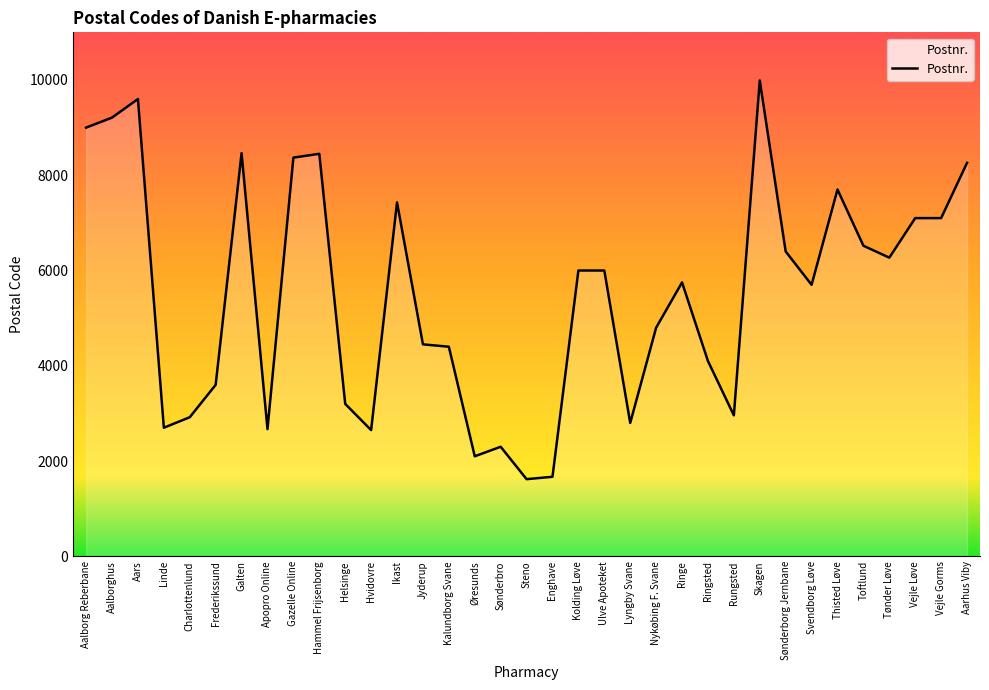

What is the sum of the values at Lyngby Svane and Aars?

12400